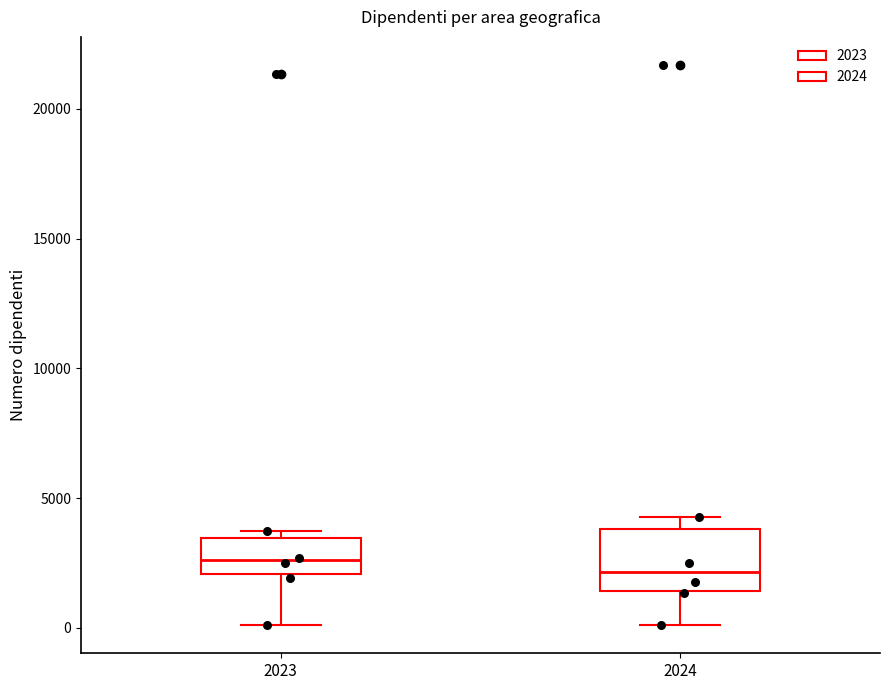

Reading left to right, transcribe this box plot: for each box, give where its median line is, the range the box spans, and where its two whiskers end, as read against the y-axis. The values are not printed on the chart, so give them approximately, as read against the axis.

2023: median 2500, box 2000 to 3500, whiskers 0 to 3500 (just above the box's upper edge)
2024: median 2000, box 1500 to 4000, whiskers 0 to 4500